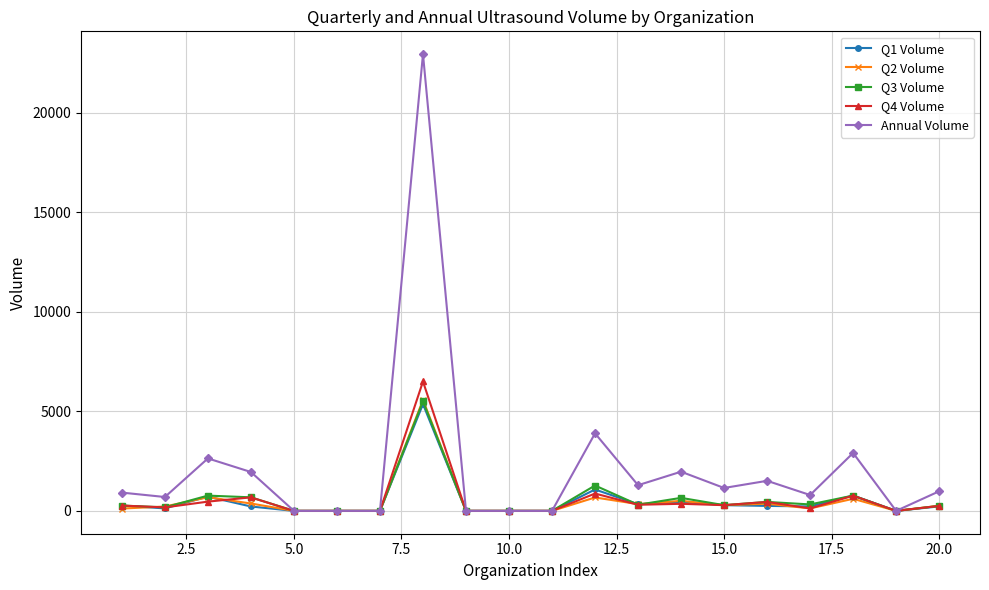

Which series has the largest total across all categories?

Annual Volume